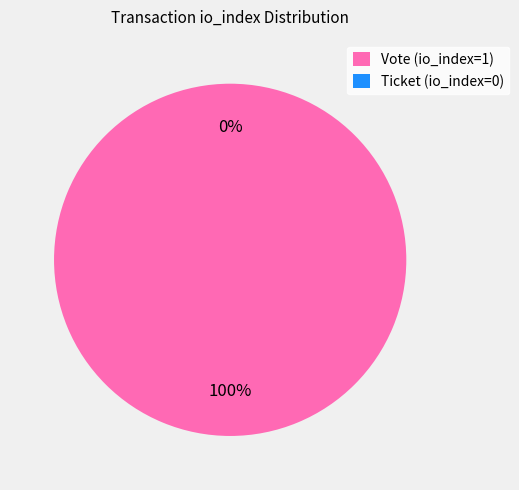

To the nearest percent, what portion does Vote (io_index=1) represent?

100%